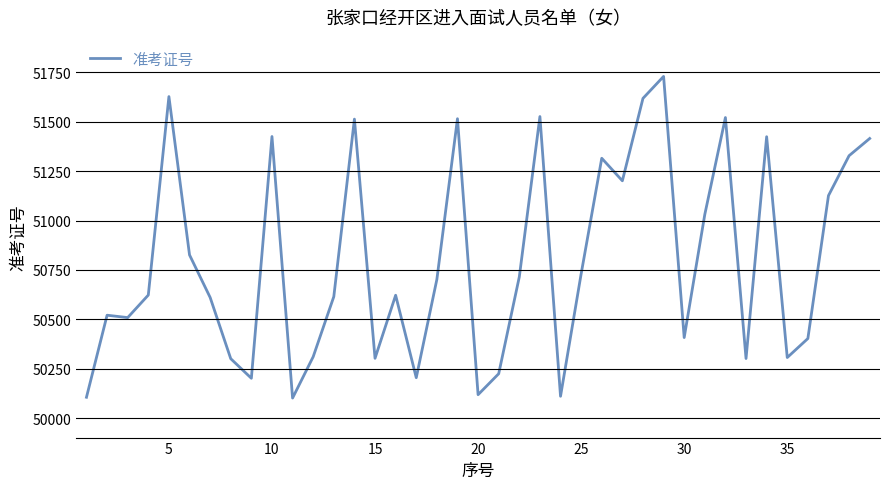

What is the difference between the maximum and minimum values?

1627